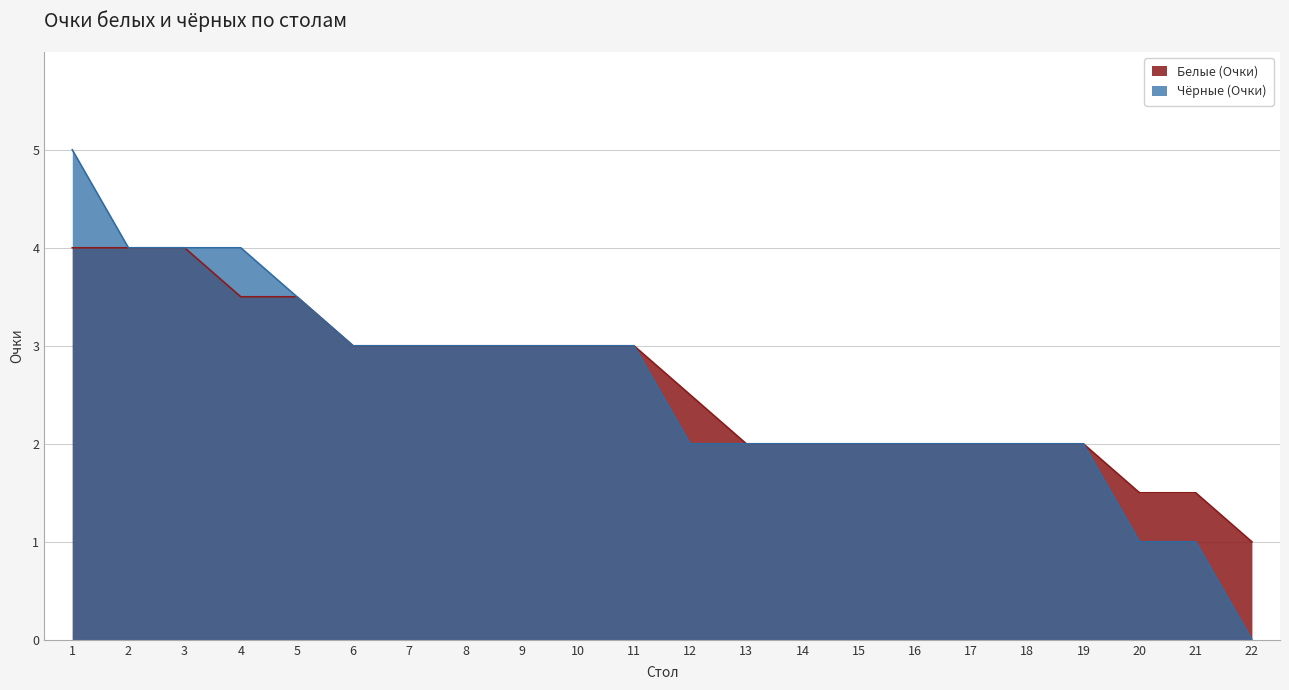

What is the sum of the Белые (Очки) values at 6 and 18?

5.0